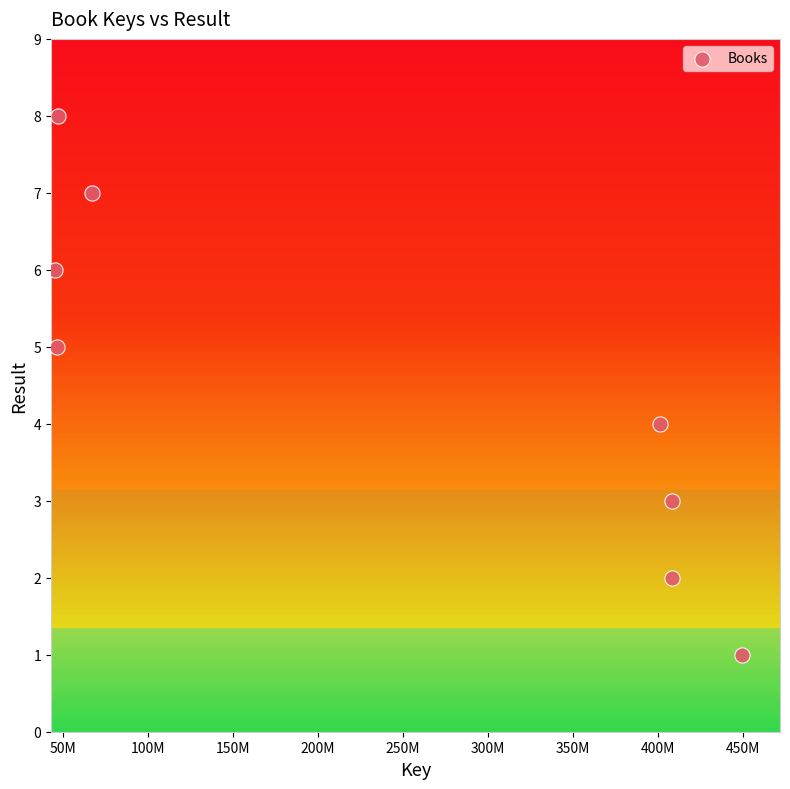

What is the range of Y values (max minus min)?

7